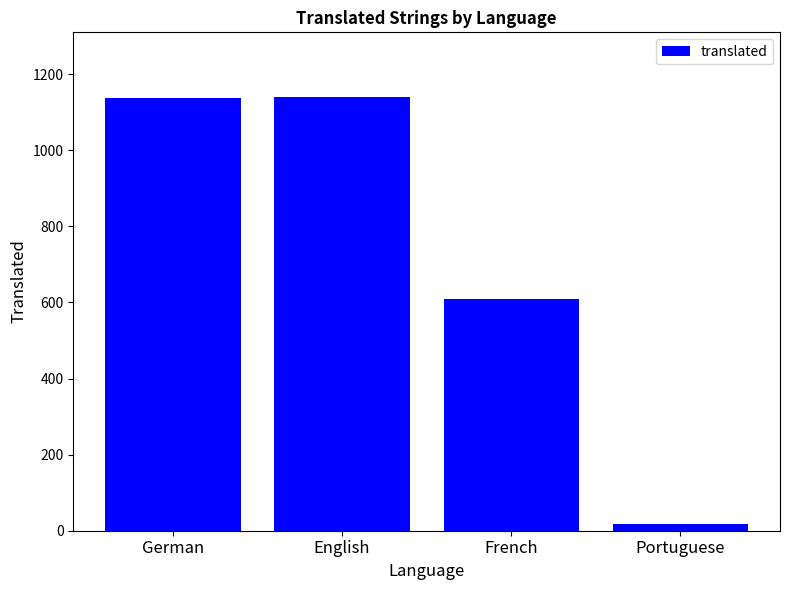

The chart shows a value of 610 at French. True or false?

True